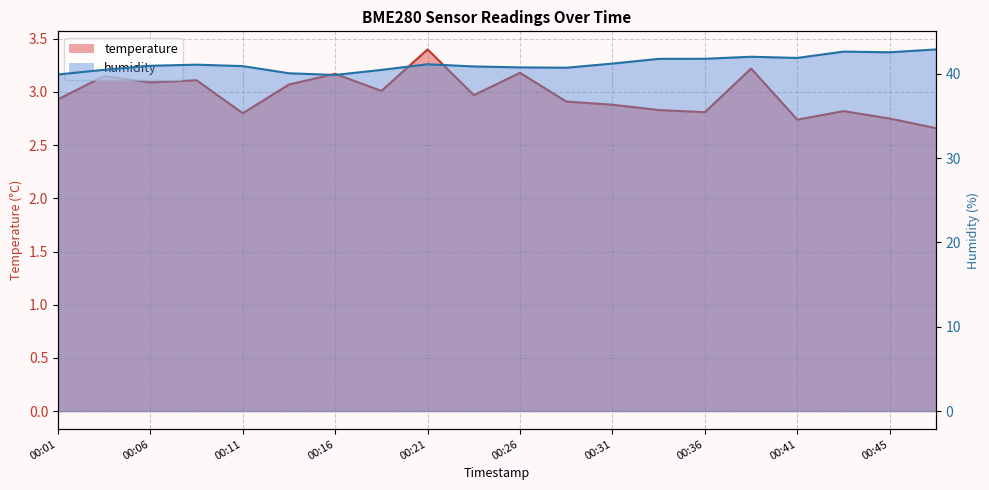

What value does the temperature series have at 00:18?

3.0